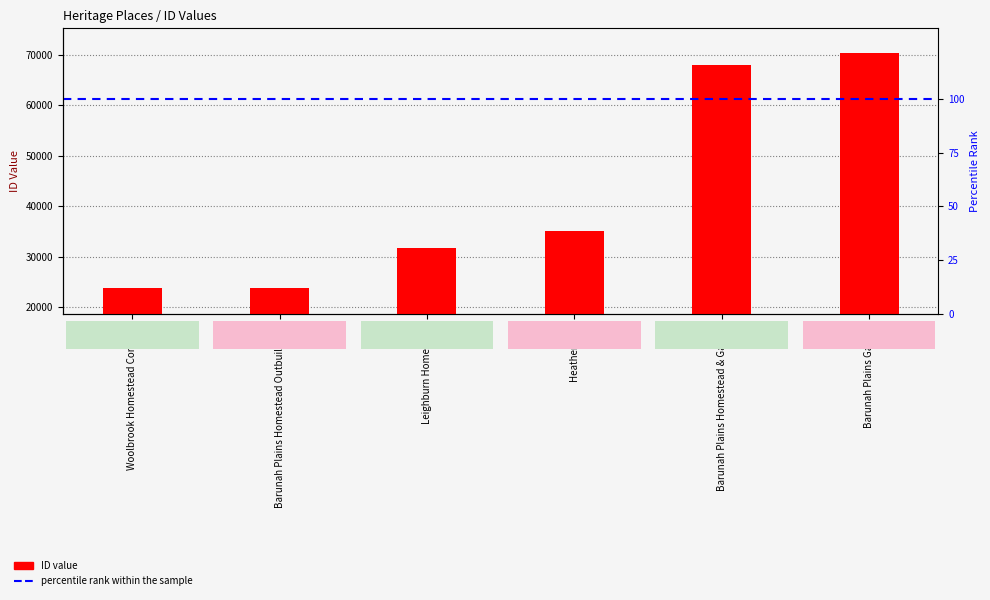

What is the difference between the second highest and second lowest values?

44181